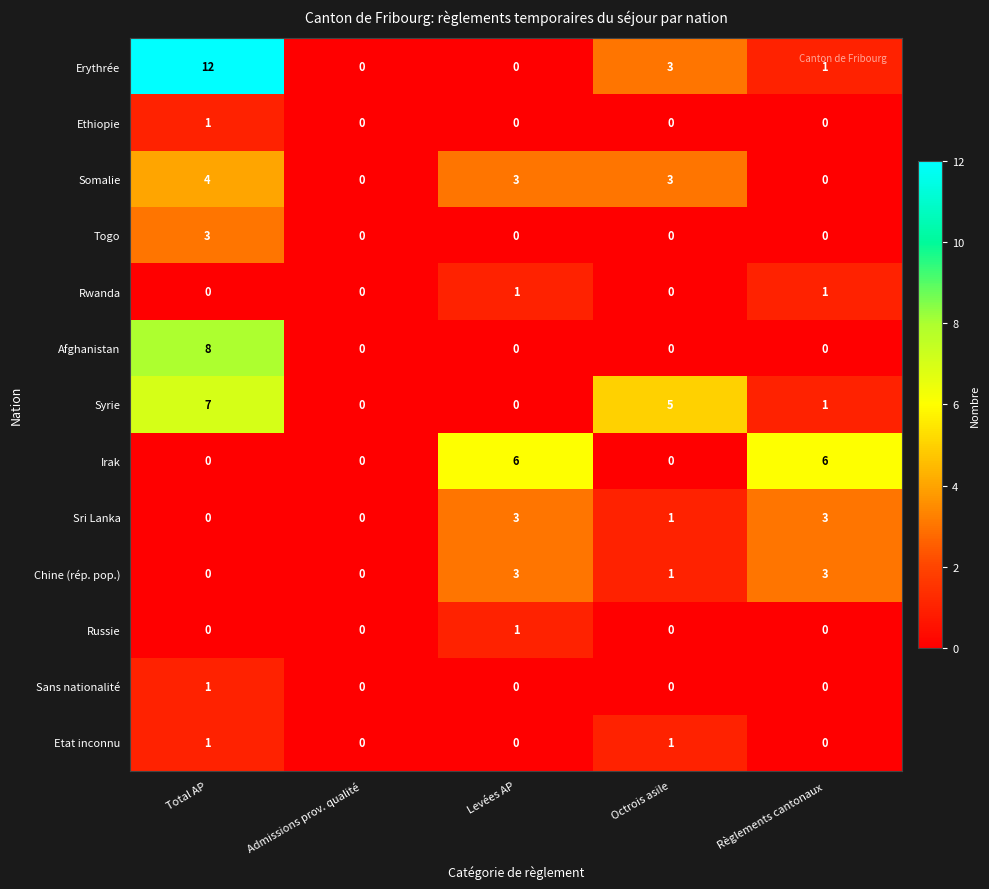

What is the maximum value for Chine (rép. pop.)?

3